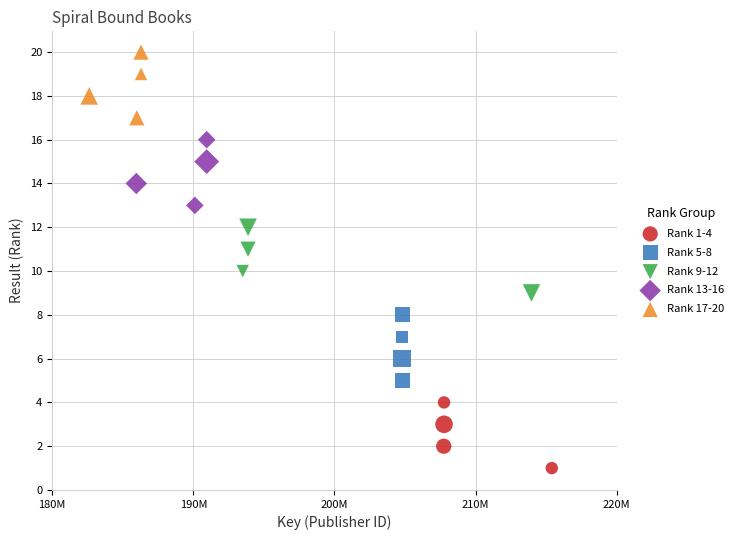

Which series contains the highest Y value?

Rank 17-20